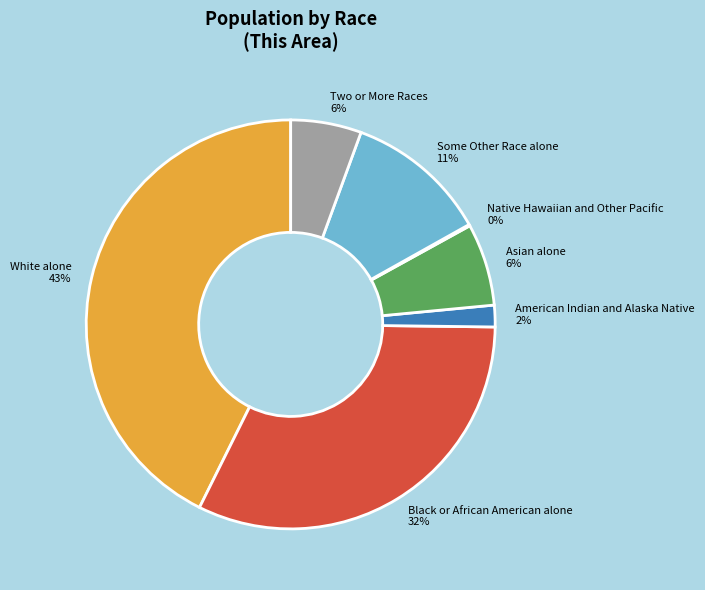

Is there any slice that represents more than half of the pie?

No